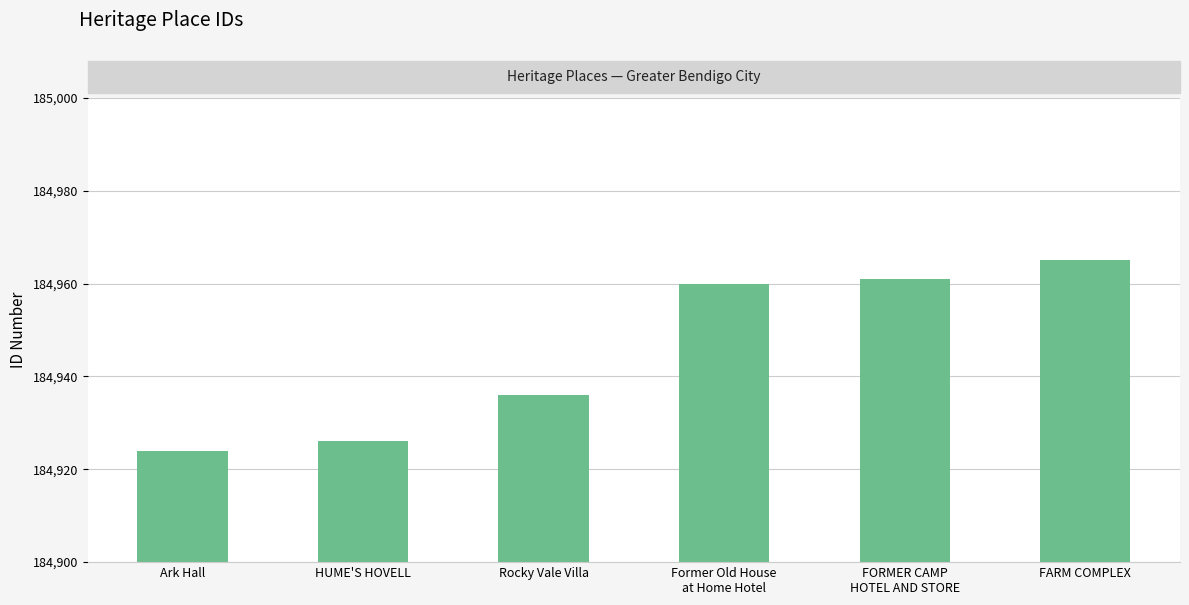

Does the chart contain any negative values?

No